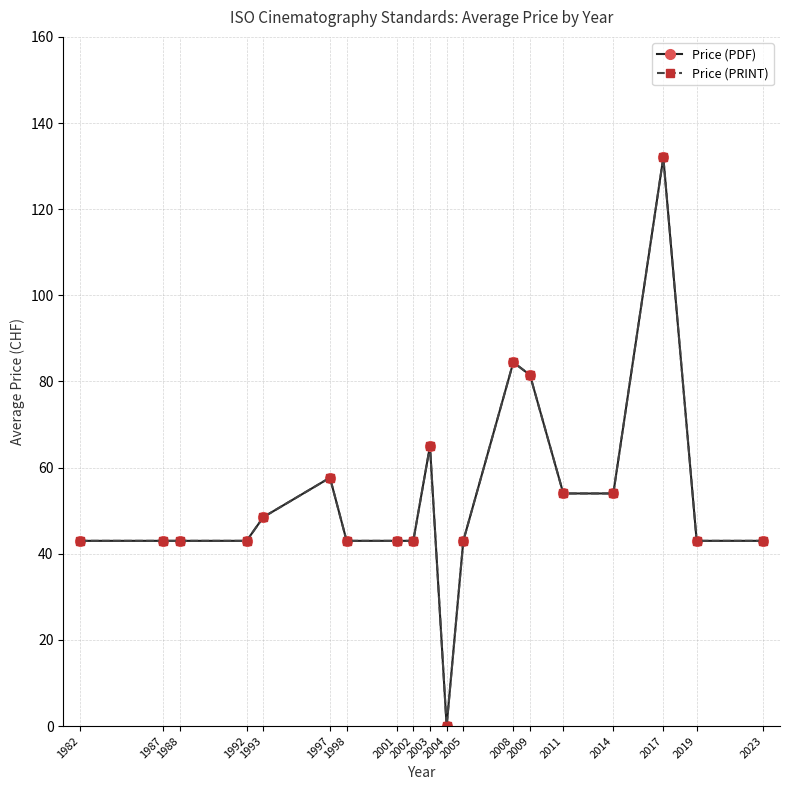

Reading left to right, what are all the values shown in this chart?

Price (PDF): 43.0	43.0	43.0	43.0	48.5	57.7	43.0	43.0	43.0	65.0	0.0	43.0	84.5	81.5	54.0	54.0	132.0	43.0	43.0
Price (PRINT): 43.0	43.0	43.0	43.0	48.5	57.7	43.0	43.0	43.0	65.0	0.0	43.0	84.5	81.5	54.0	54.0	132.0	43.0	43.0